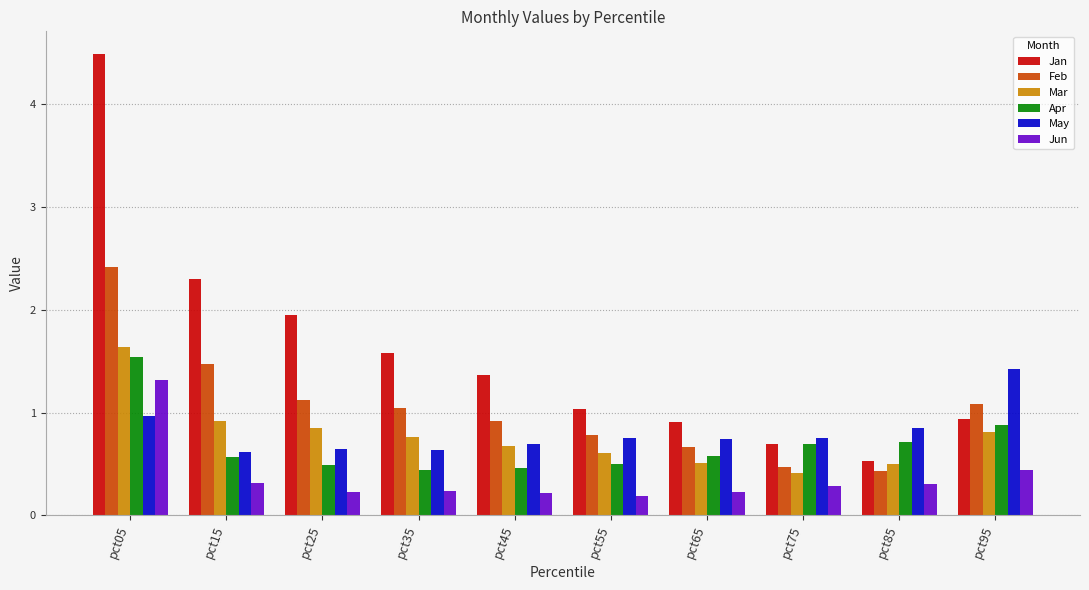

Is it true that Jun equals 0.5 at pct15?

False